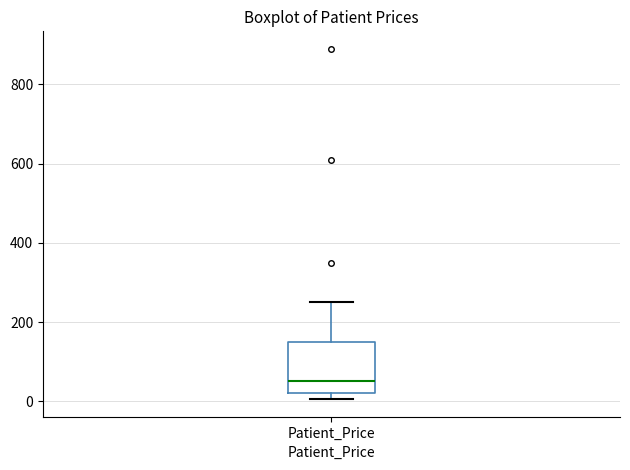

Transcribe this box plot: give where the median line is, the range the box spans, and where the two whiskers end, as read against the y-axis. The values are not printed on the chart, so give them approximately, as read against the axis.

median 60, box 20 to 160, whiskers 0 to 260